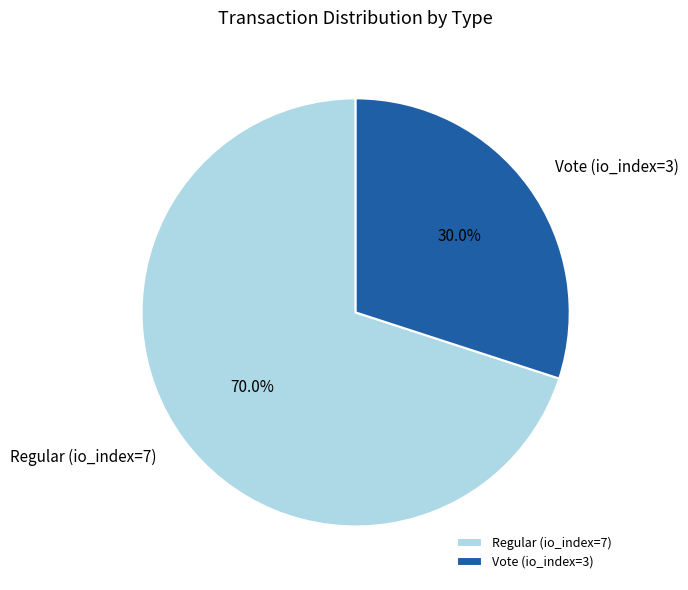

Is it true that Vote (io_index=3) is 19% of the pie?

False